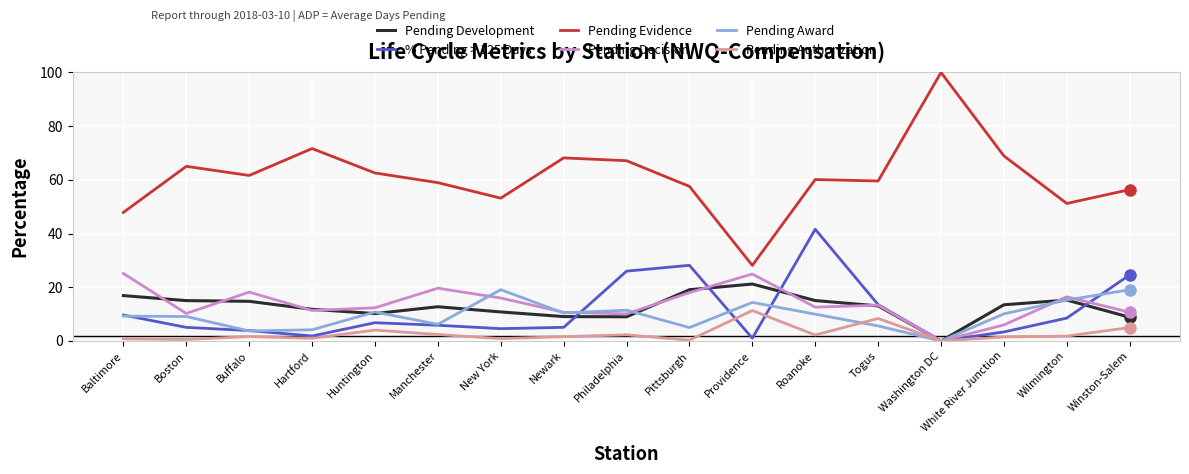

At which category does the chart reach its peak across all series?

Washington DC